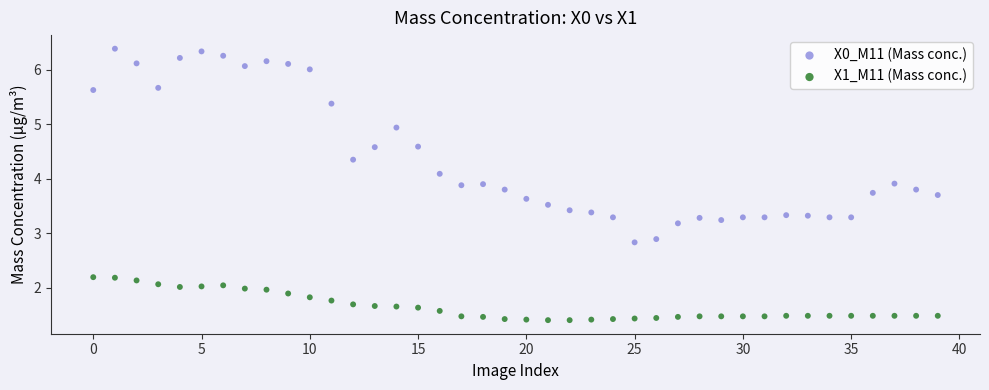

Which series contains the lowest Y value?

X1_M11 (Mass conc.)